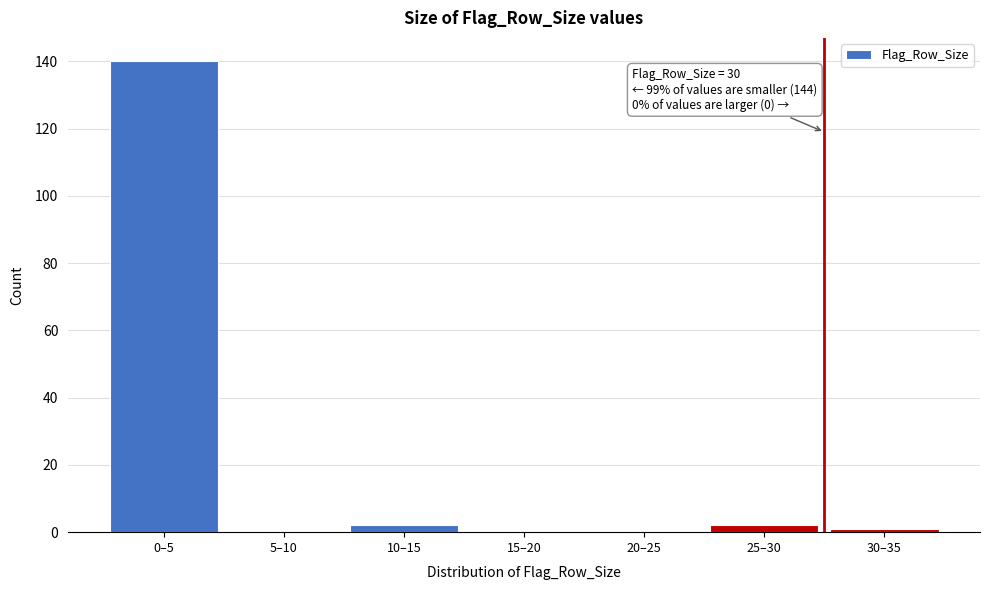

Reading left to right, extract all data points from this chart.

0–5=140	5–10=0	10–15=2	15–20=0	20–25=0	25–30=2	30–35=1